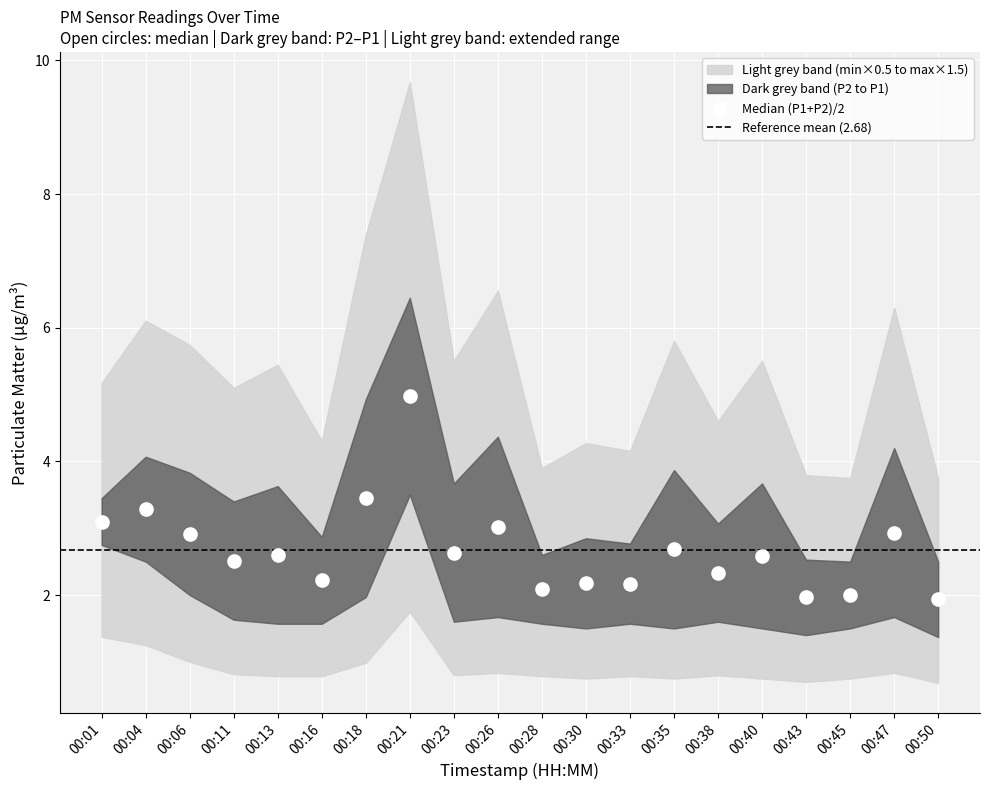

What is the highest value of the P2 series?

3.5